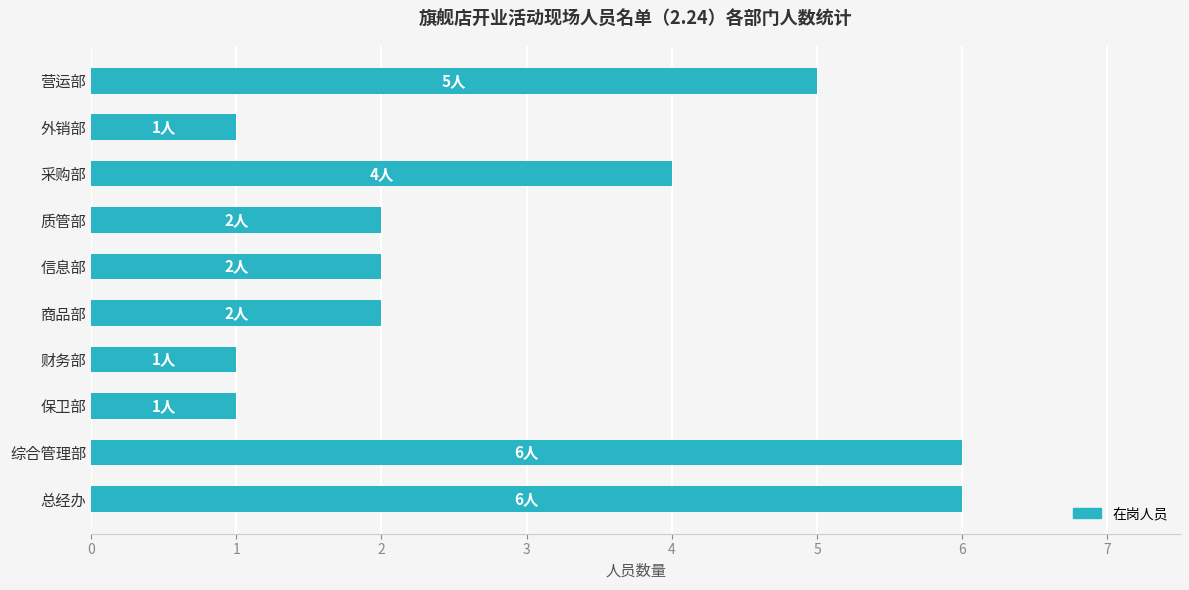

True or false: the data shows 4 at 采购部.

True